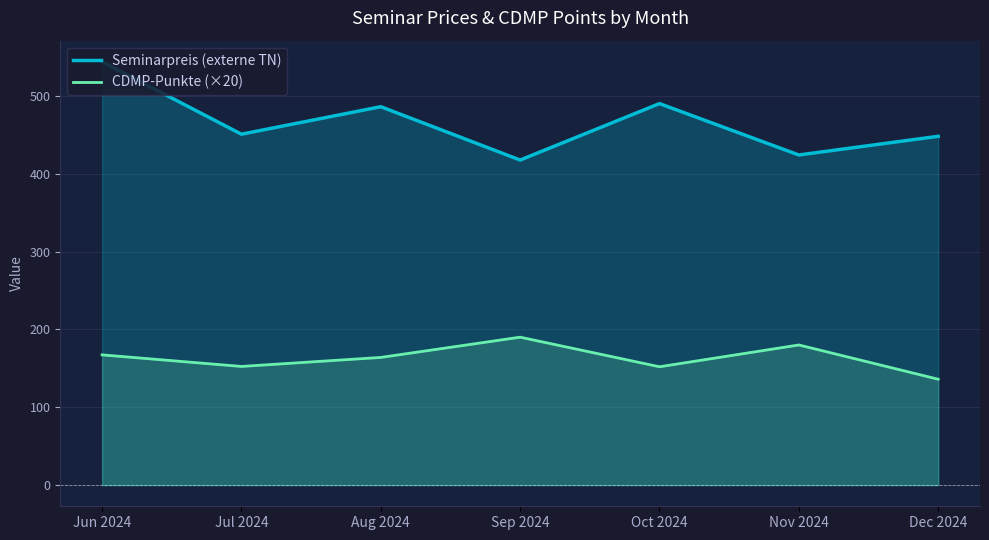

What are all the series names shown in the legend?

Seminarpreis (externe TN), CDMP-Punkte (×20)